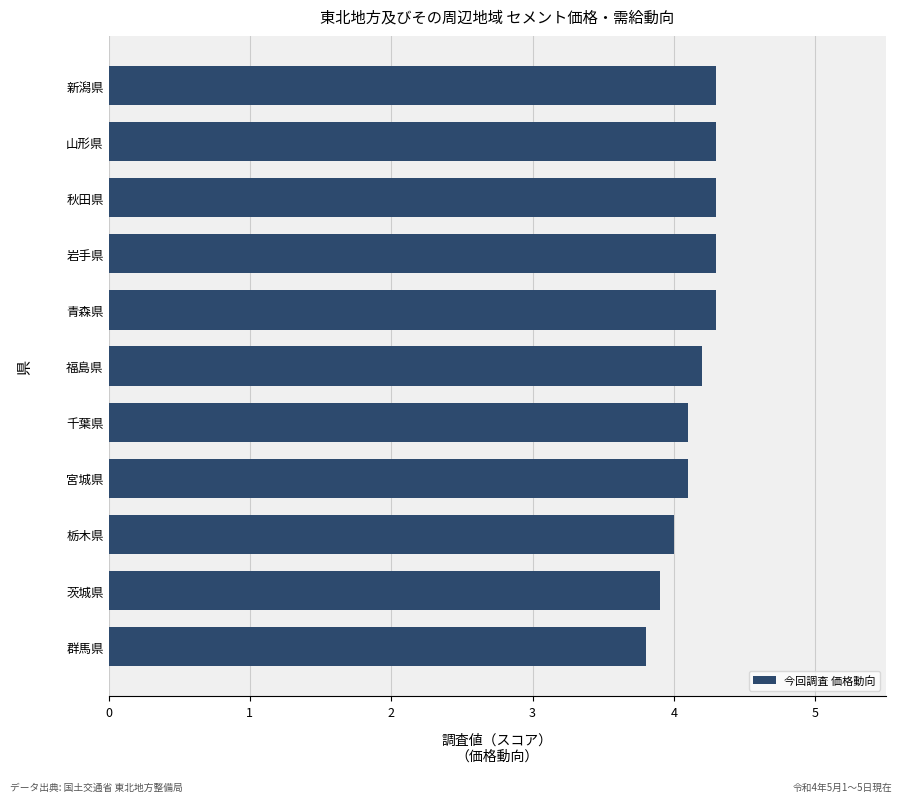

The chart shows a value of 7.4 at 秋田県. True or false?

False